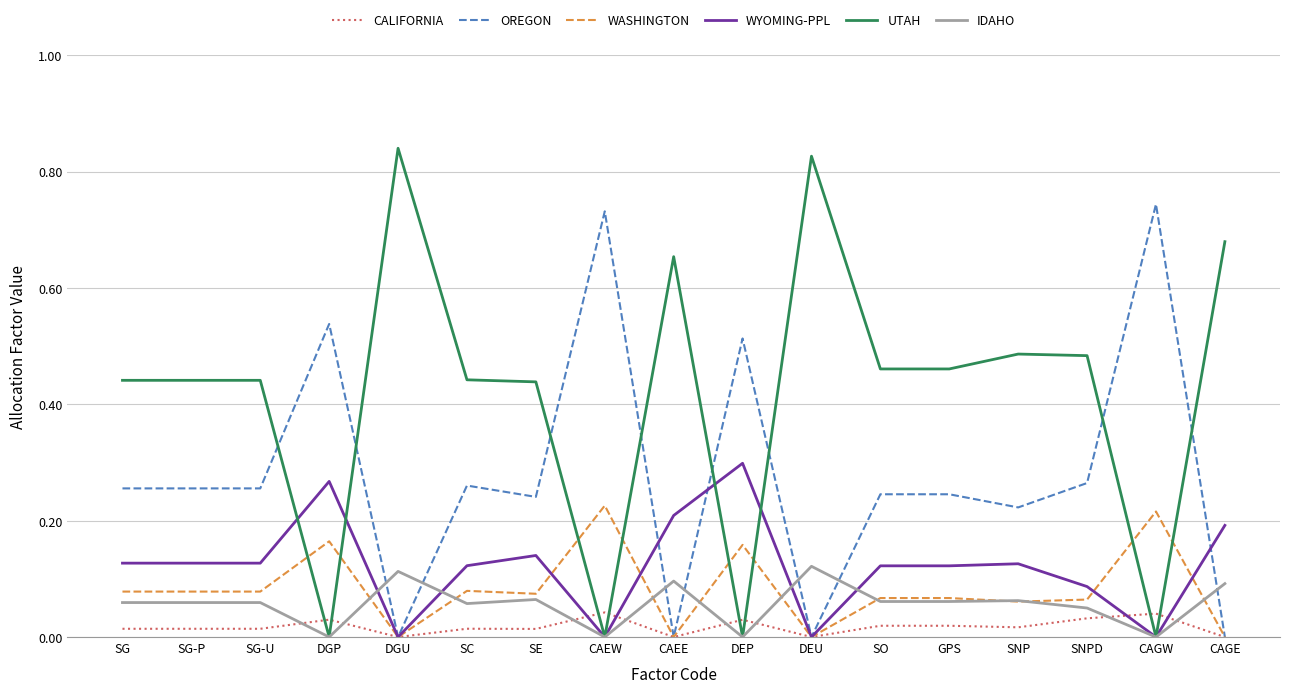

Is it true that IDAHO equals 0.0 at CAGE?

False